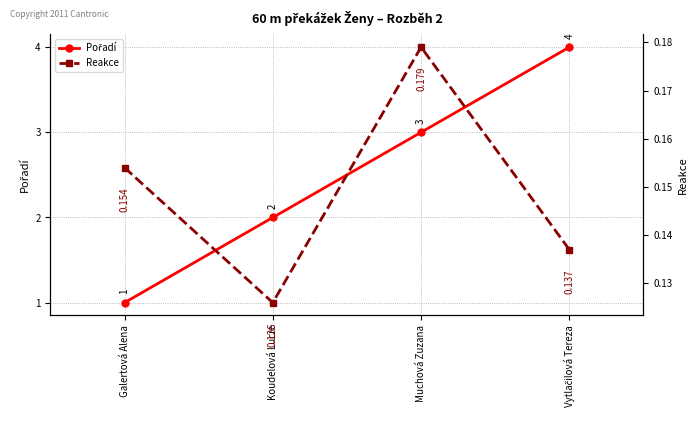

Is the value of Reakce at Vytlačilová Tereza greater than the value of Pořadí at Muchová Zuzana?

No